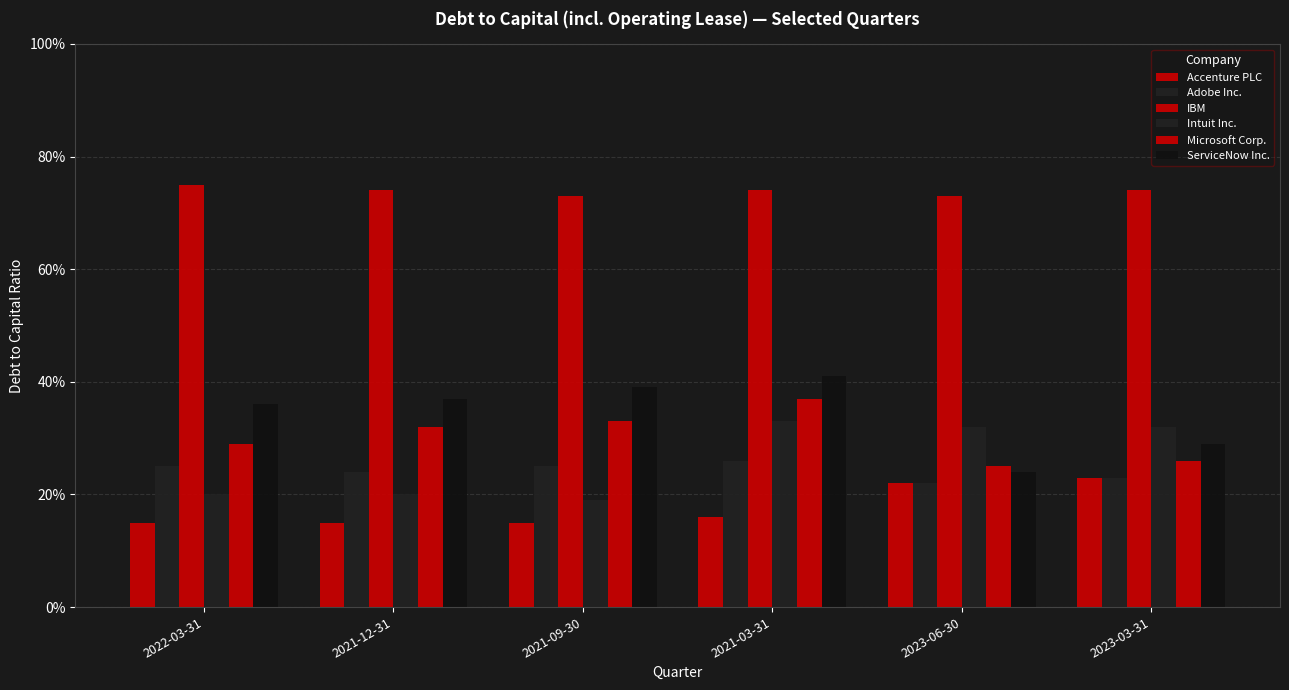

At which category does the chart reach its peak across all series?

2022-03-31